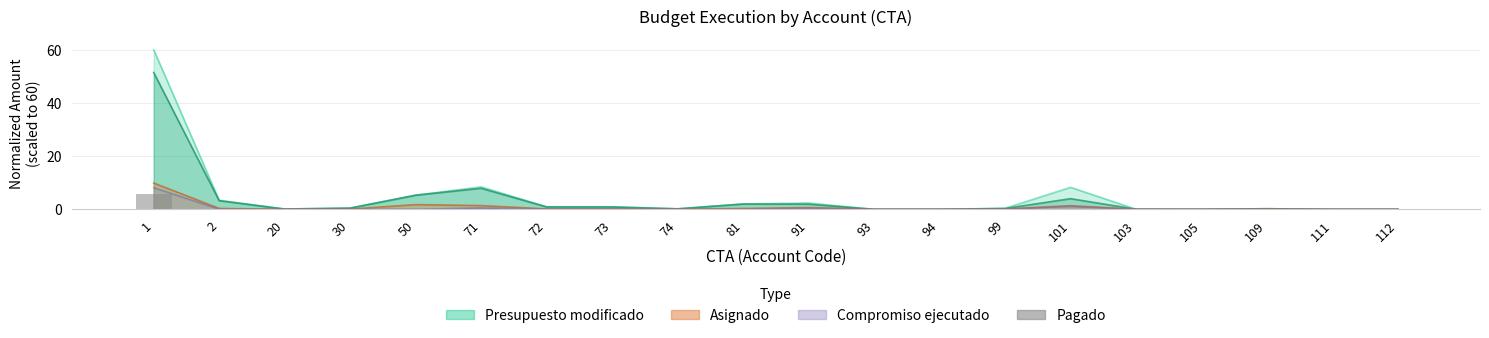

Are the bars horizontal?

No